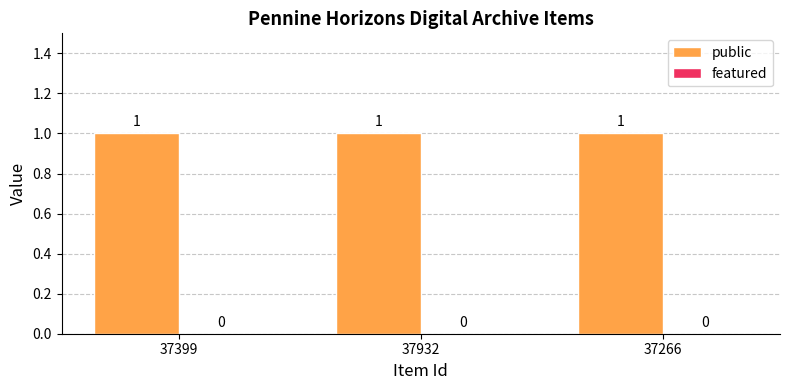

How many data points does each series have?

3